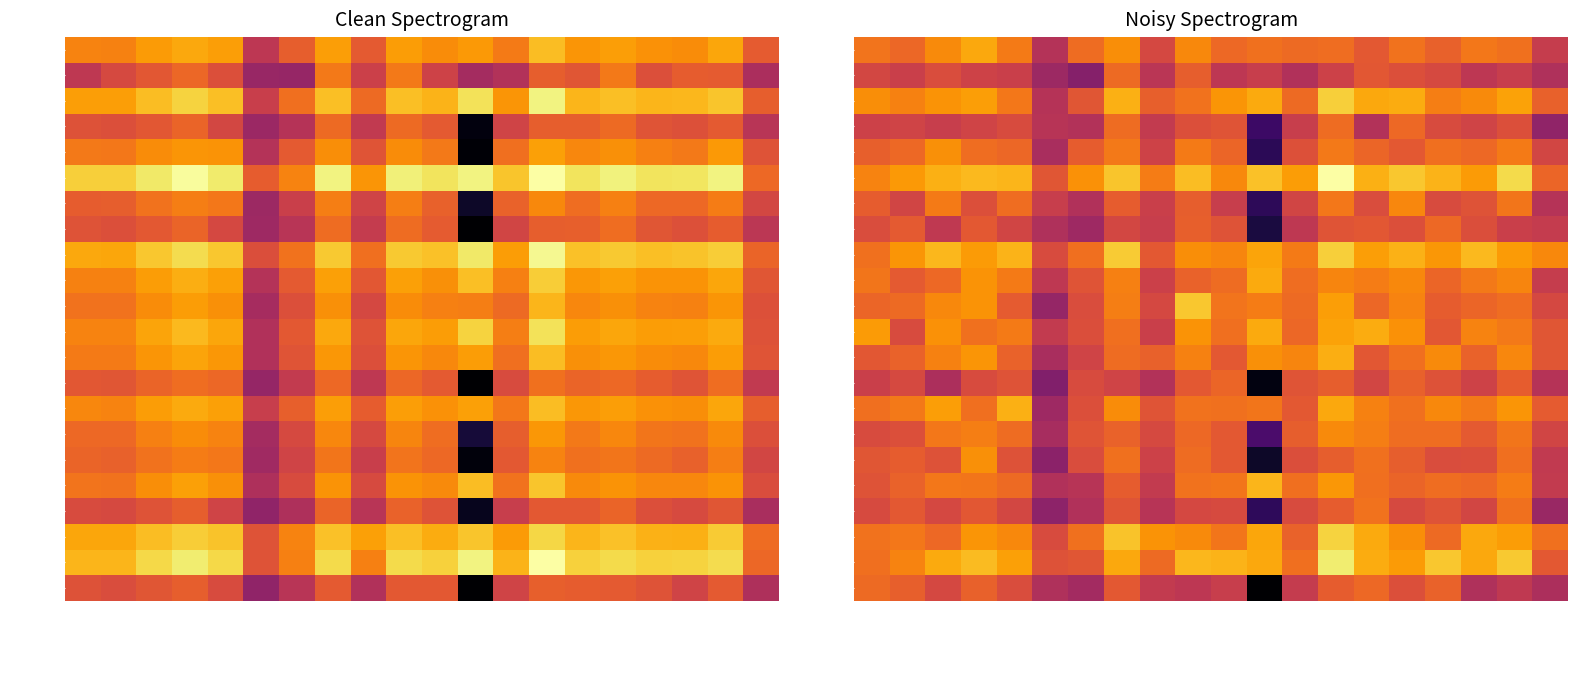

What is the maximum value for A0A4D6ADN8?

9.6